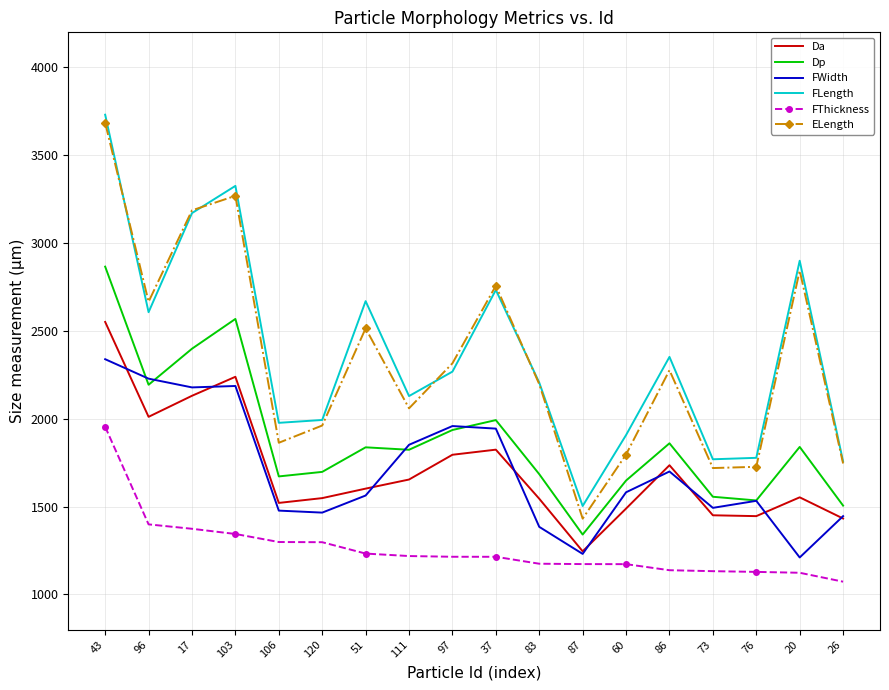

How many interior local peaks does the ELength series have?

5